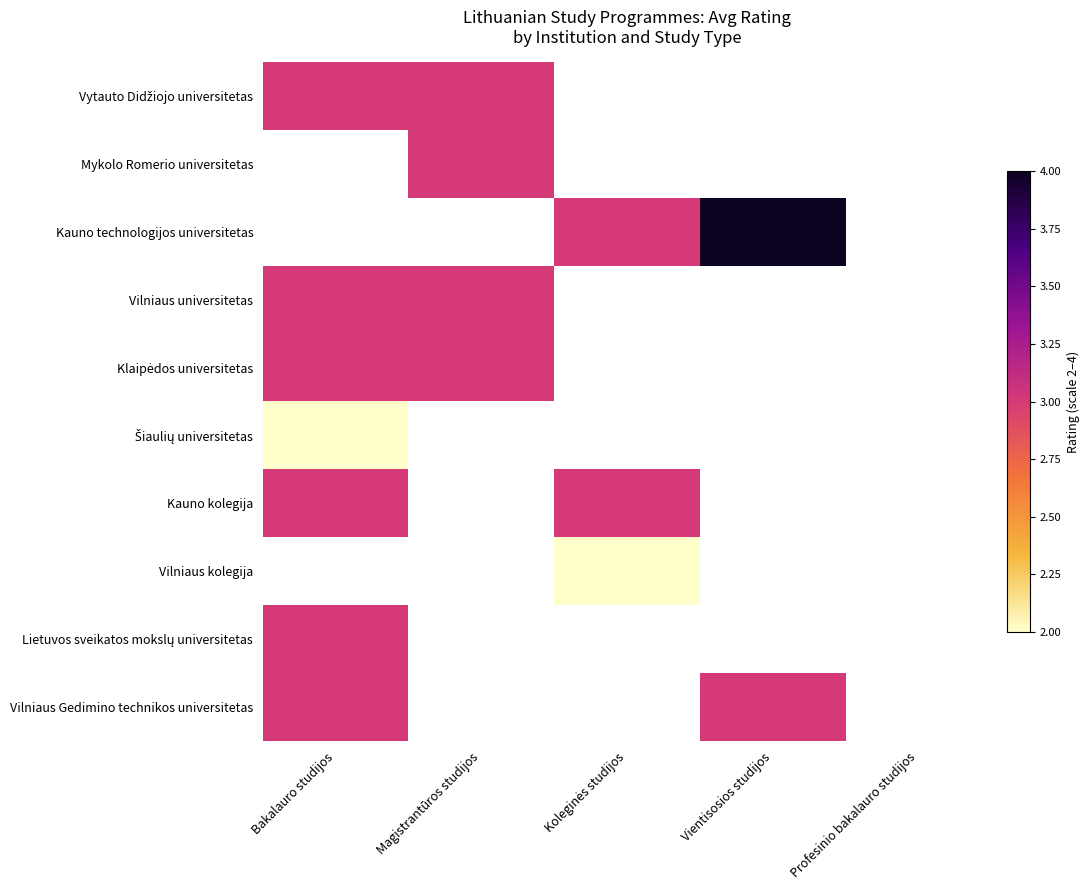

At which category does the chart reach its minimum across all series?

Bakalauro studijos